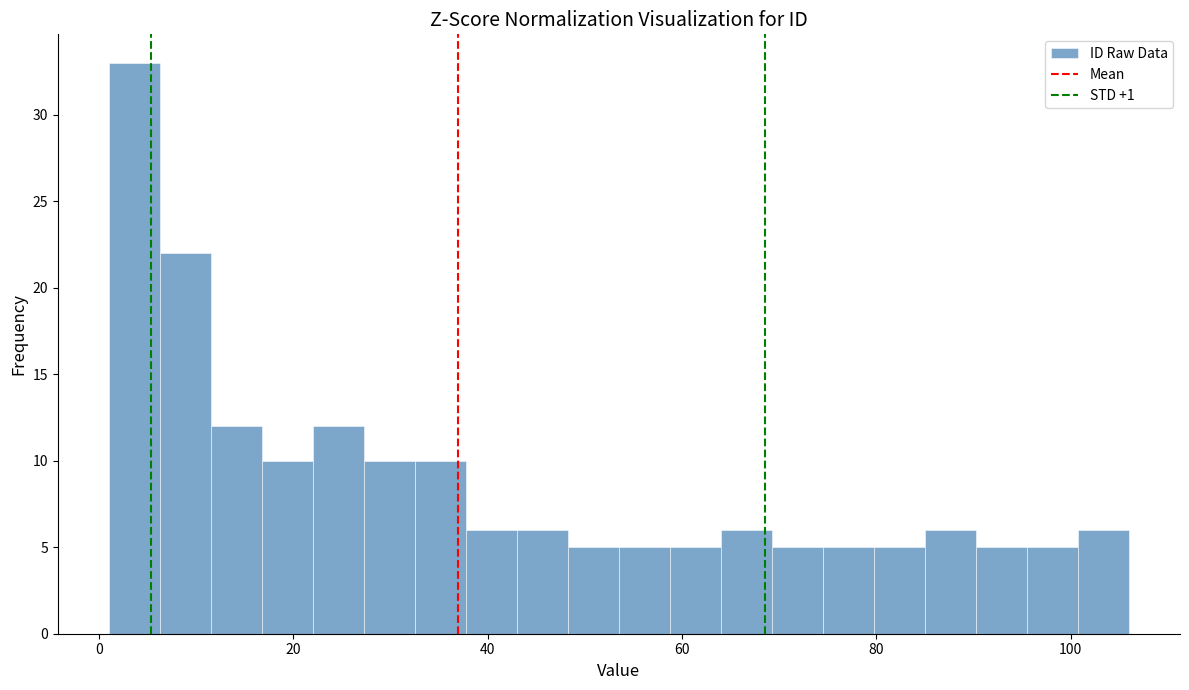

Around what value on the x-axis is the tallest bar? Give the approximate position of its centre, as read against the axis.

4